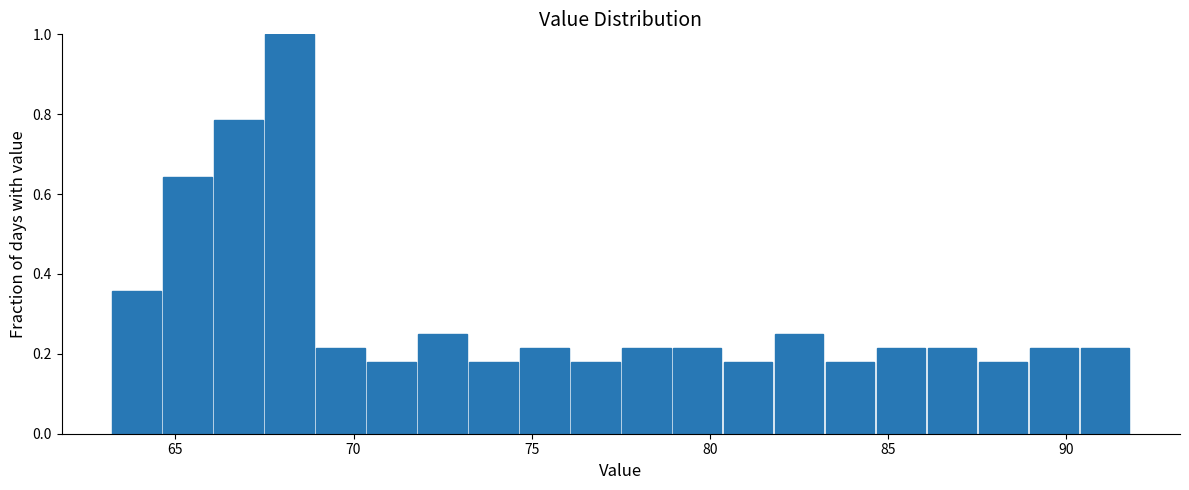

Around what value on the x-axis is the tallest bar? Give the approximate position of its centre, as read against the axis.

68.0